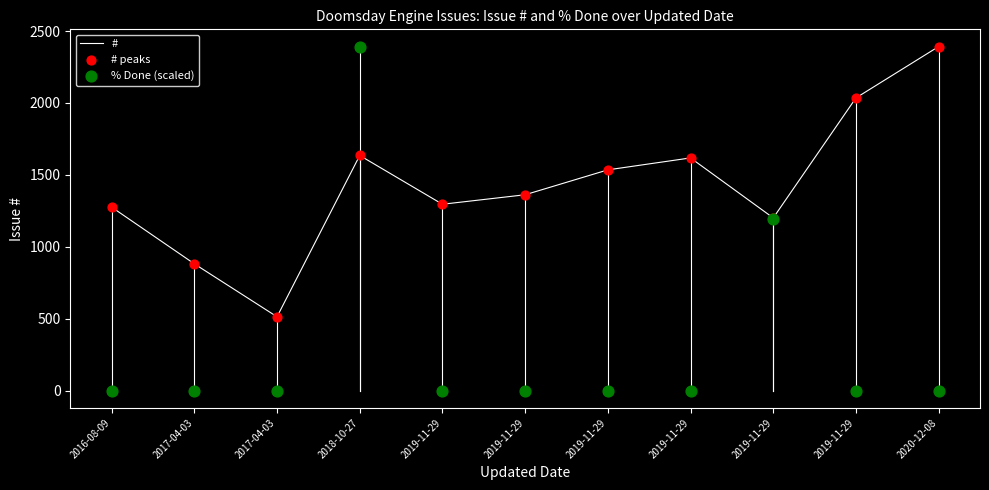

At which category is the sum across all series the highest?

2018-10-27